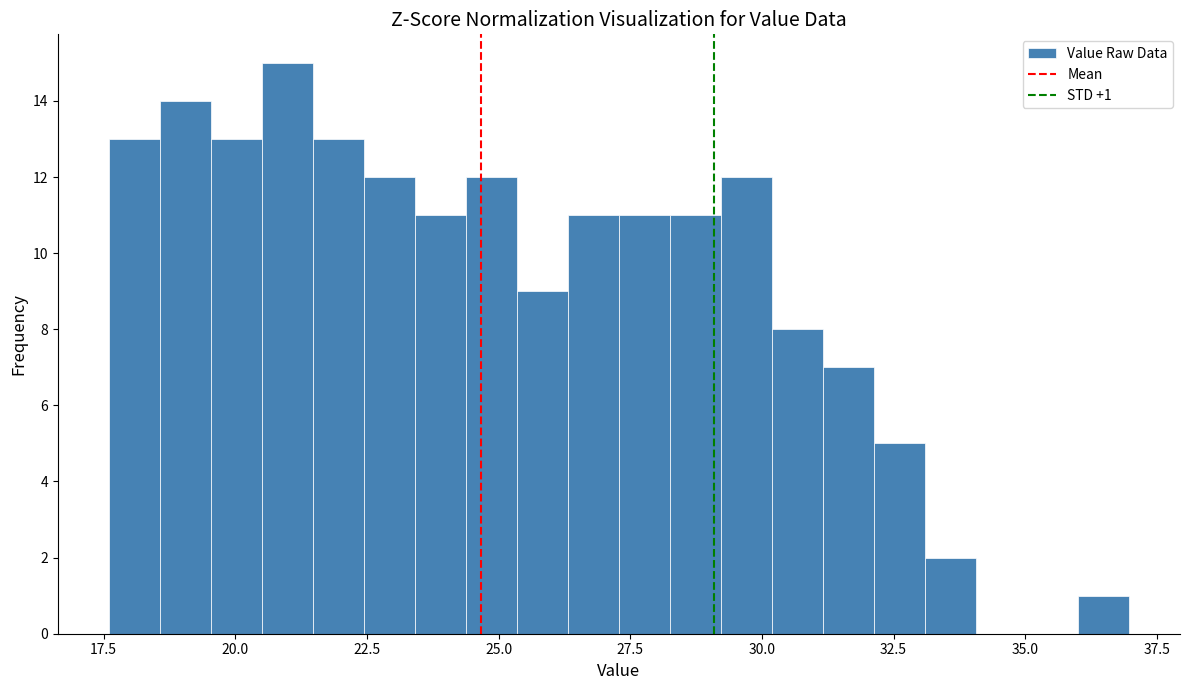

Read against the x-axis, roughly where is the centre of the tallest bar?

21.0